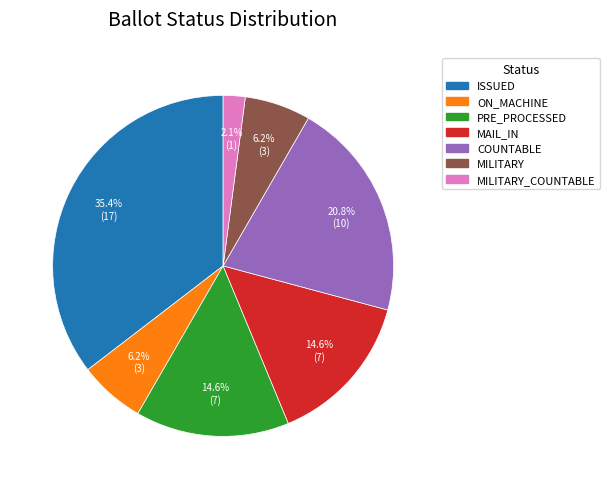

To the nearest percent, what percentage of the pie is PRE_PROCESSED?

15%